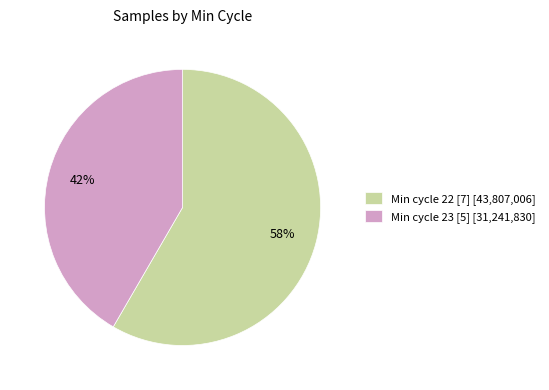

To the nearest percent, what is the average slice percentage?

50%